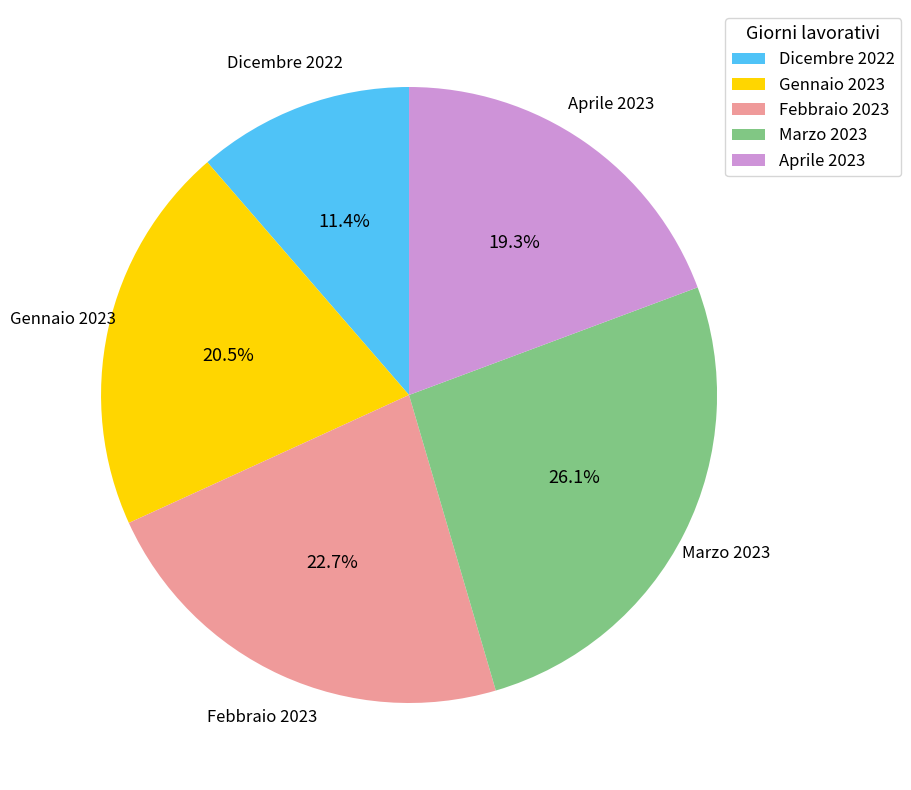

To the nearest percent, what is the combined percentage of Dicembre 2022 and Aprile 2023?

31%